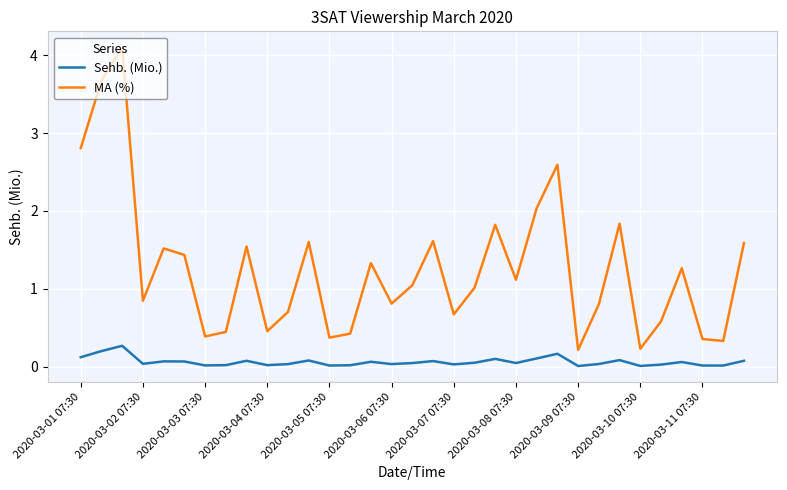

In MA (%), how many points are higher than both neighbors (excluding endpoints)?

10